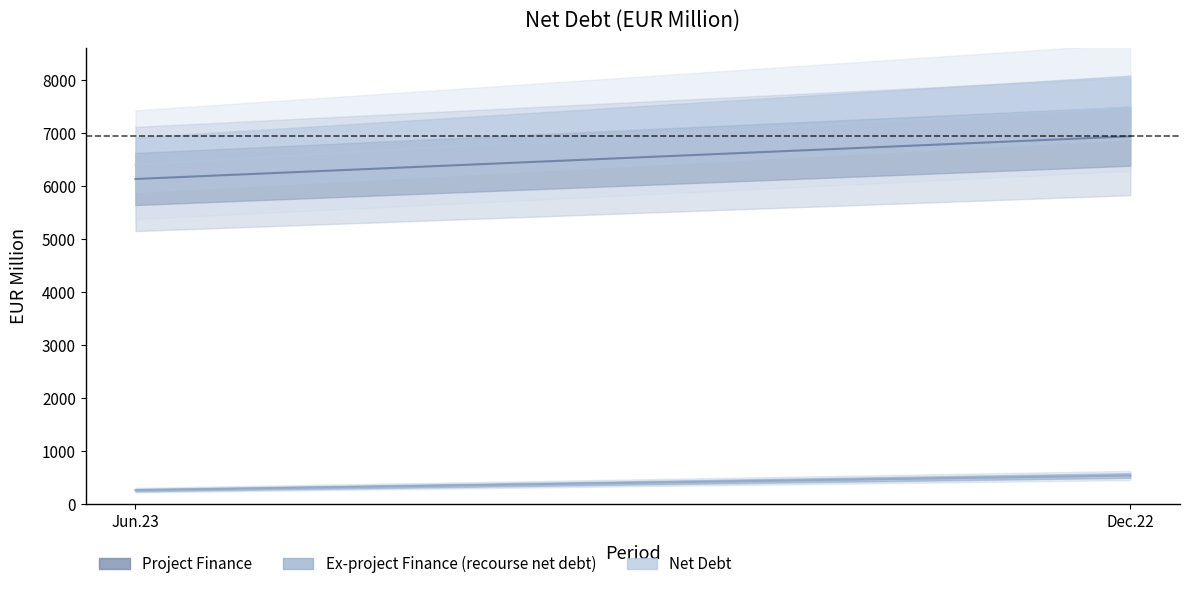

What are all the series names shown in the legend?

Project Finance, Ex-project Finance (recourse net debt), Net Debt